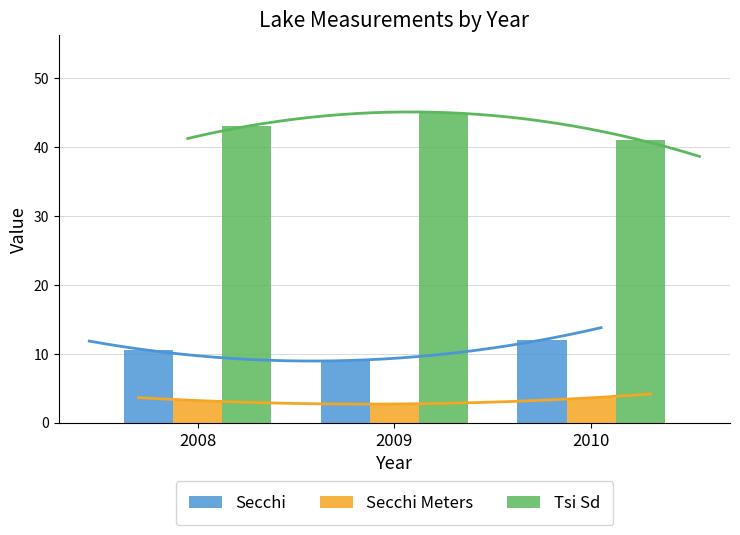

What is the value of the Secchi bar at the 3rd from the left?

12.0